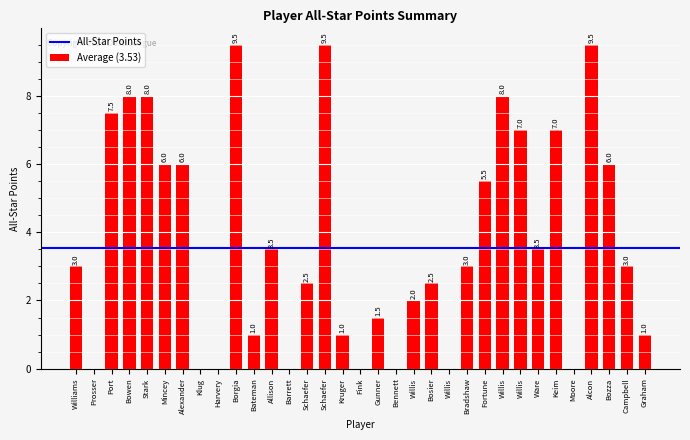

The value at Williams is 3.9. True or false?

False